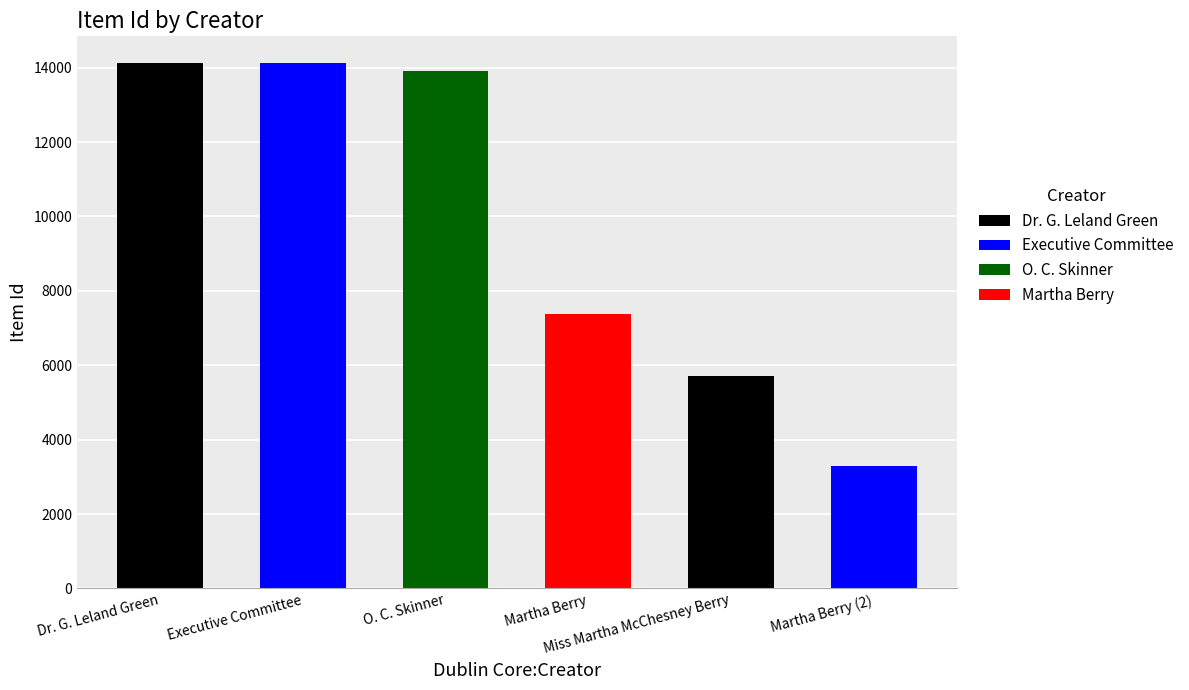

How many values are below 13907?

3